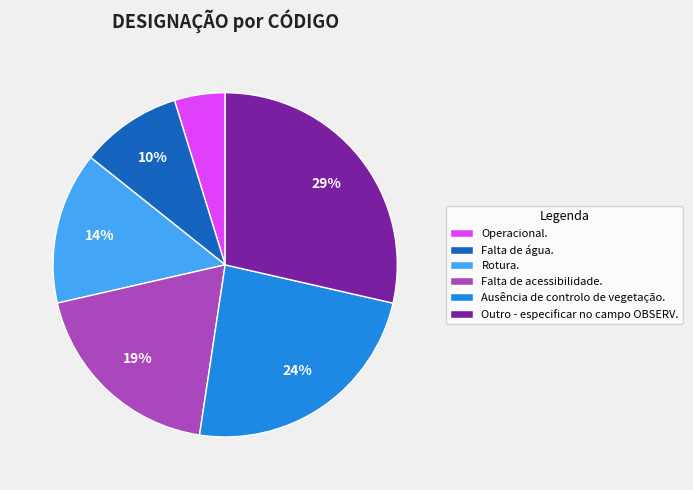

How many segments does this pie chart have?

6